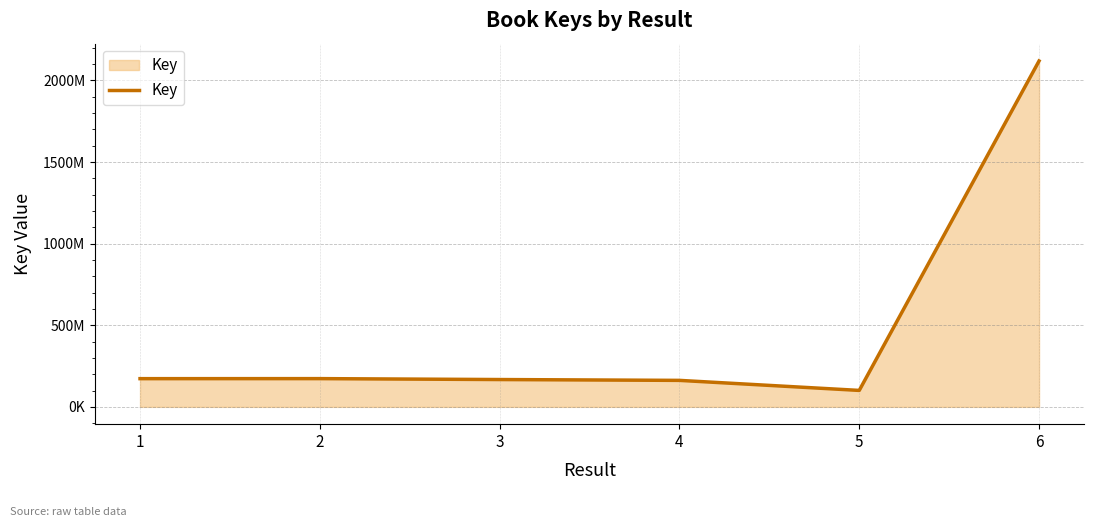

List the labels in order of value, largest first.

6, 2, 1, 3, 4, 5